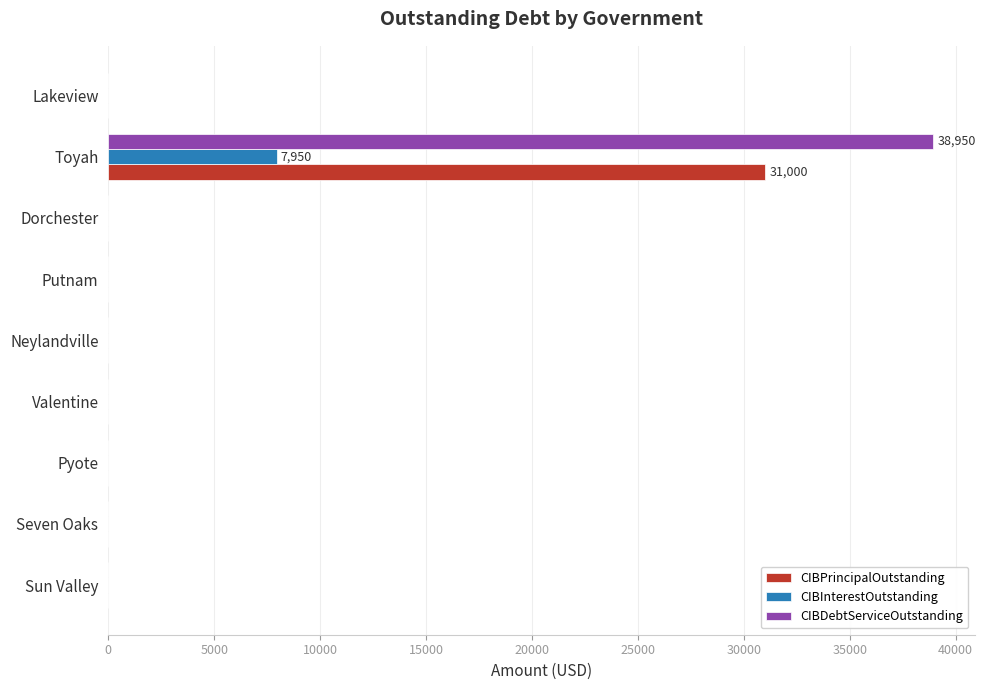

What is the greatest value displayed?

38950